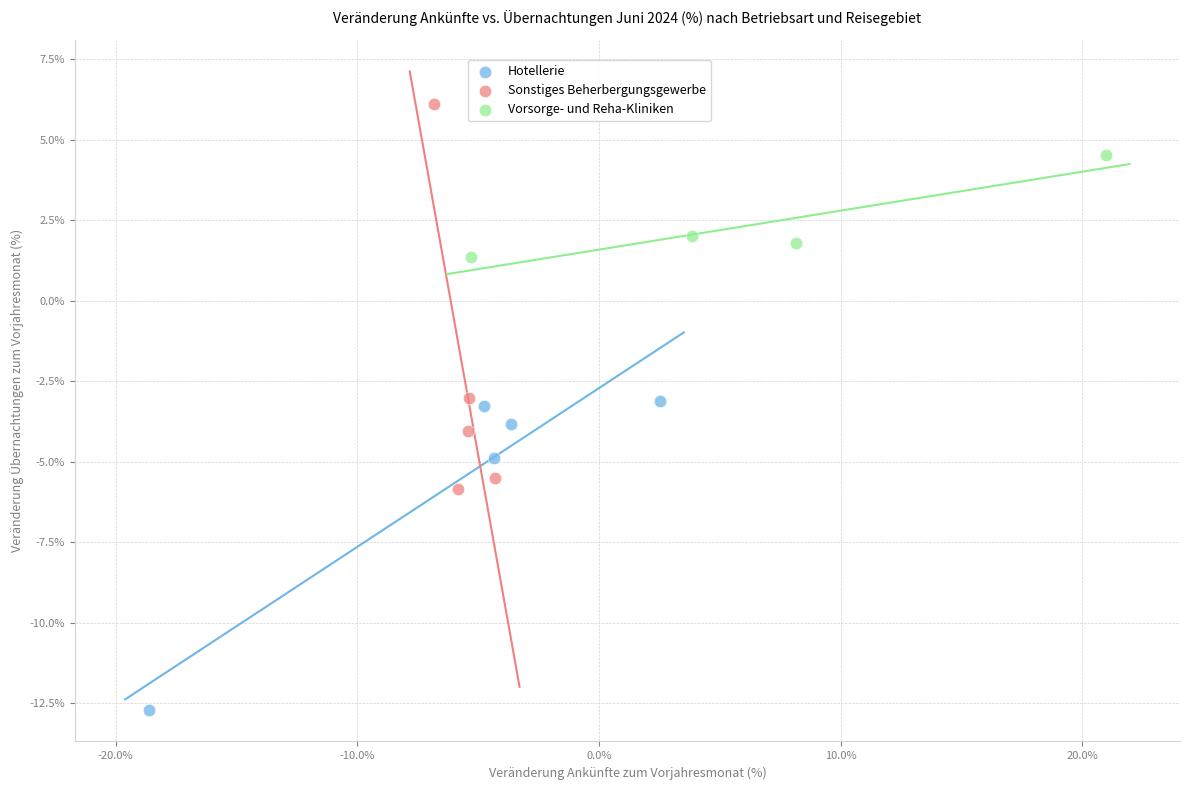

Which series reaches the maximum Y coordinate?

Sonstiges Beherbergungsgewerbe